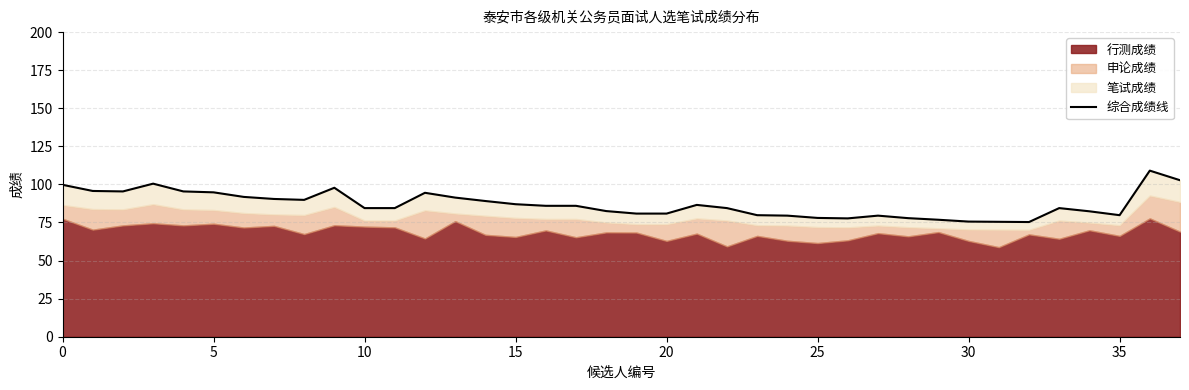

Reading left to right, transcribe all the data shown in this chart.

99.8	95.7	95.4	100.5	95.4	94.8	91.8	90.5	89.9	97.8	84.5	84.5	94.5	91.4	89.1	87.0	86.0	86.0	82.5	80.9	80.9	86.5	84.5	79.8	79.5	78.0	77.7	79.5	77.9	76.8	75.6	75.5	75.3	84.5	82.4	79.8	109.0	102.8